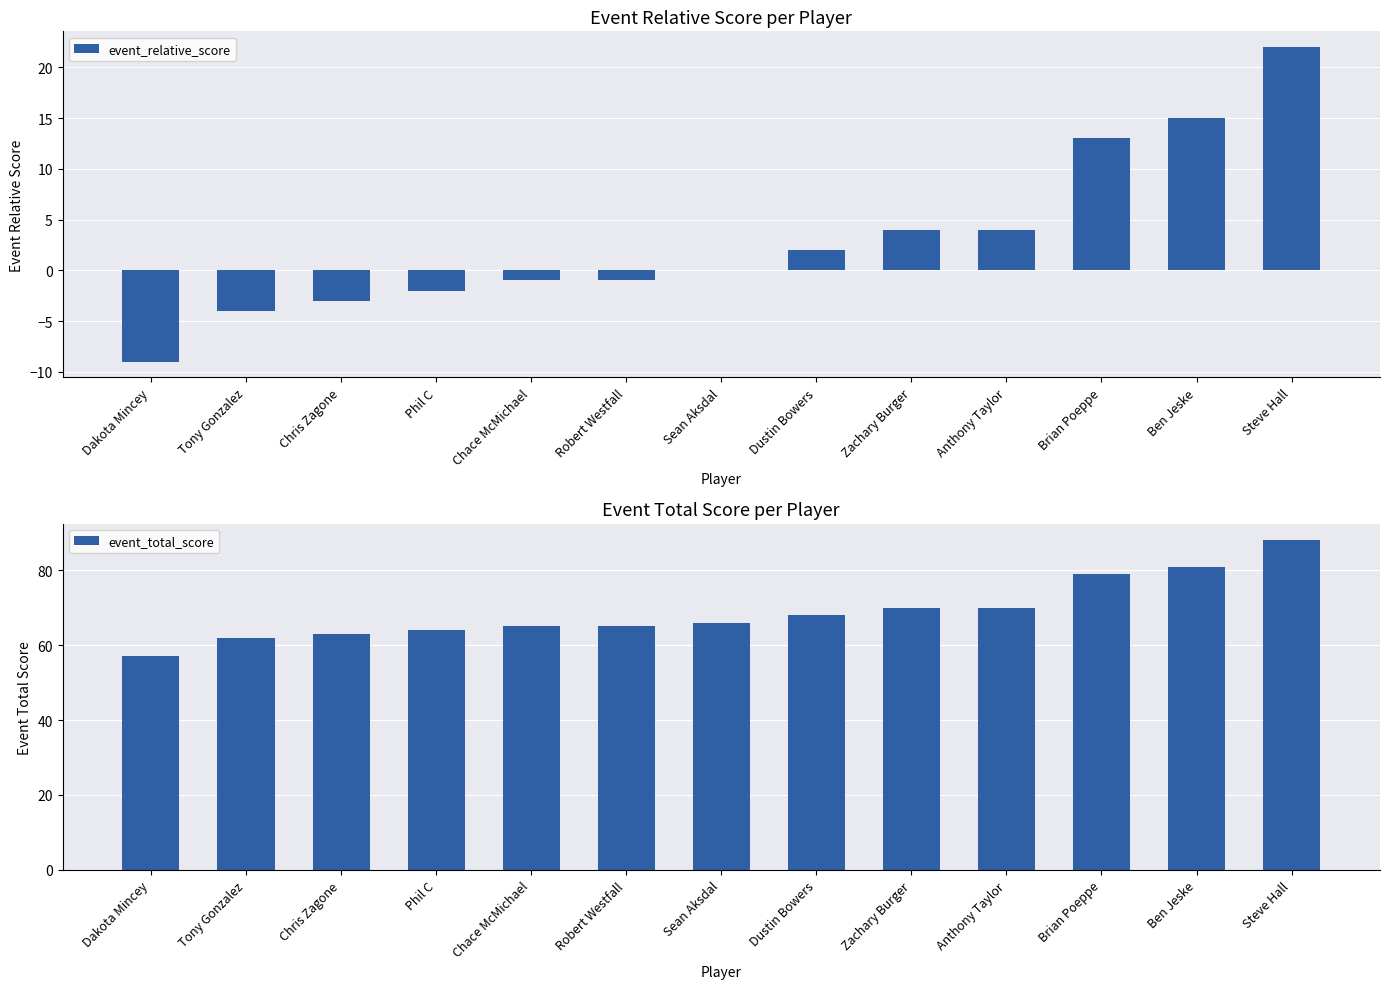

Which series changed the most between Chace McMichael and Sean Aksdal?

event_relative_score